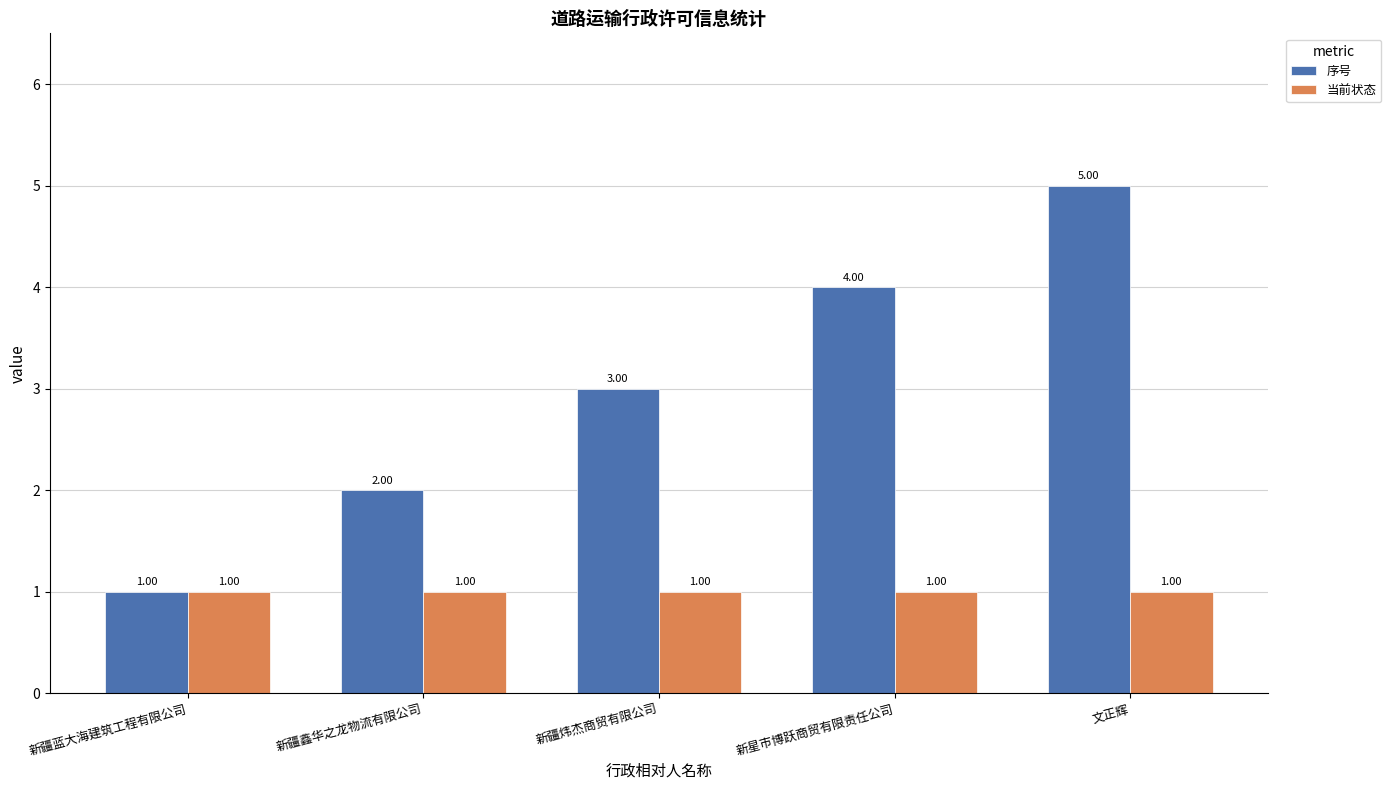

What is the total value across all series at 新疆鑫华之龙物流有限公司?

3